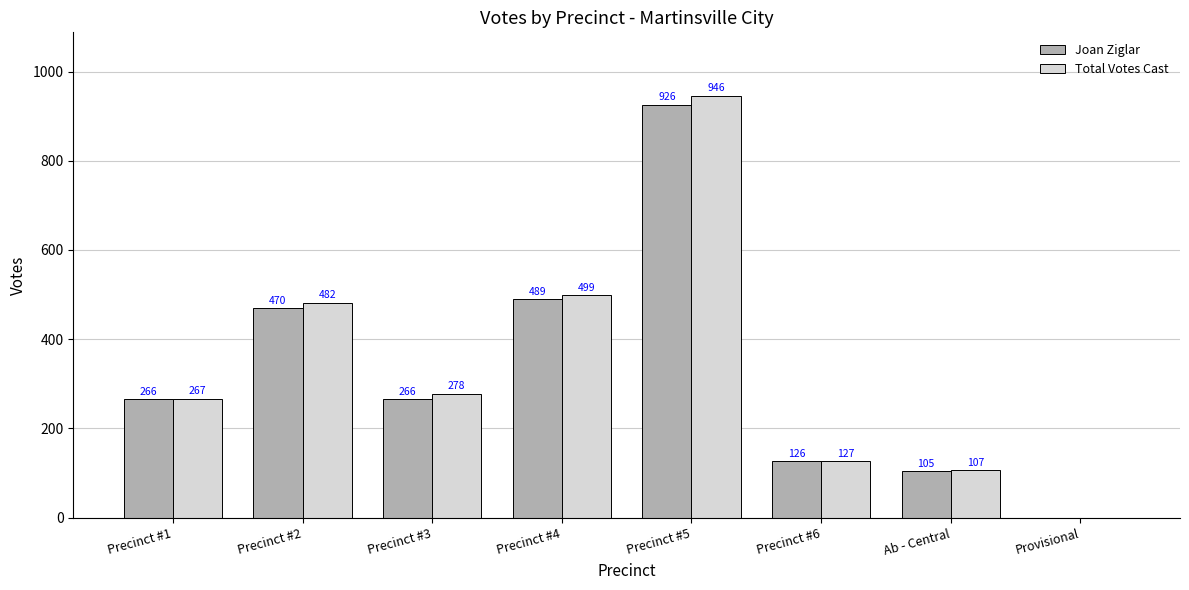

At which category is the sum across all series the highest?

Precinct #5